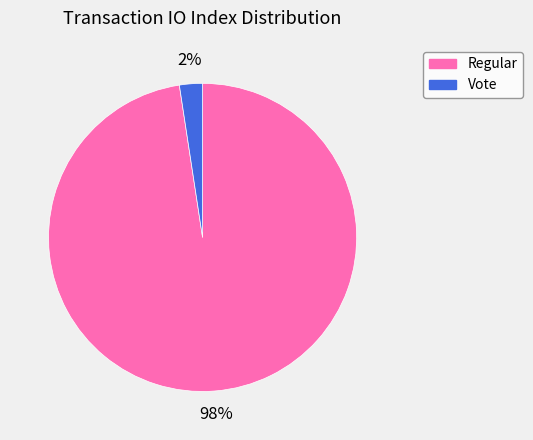

How many segments does this pie chart have?

2